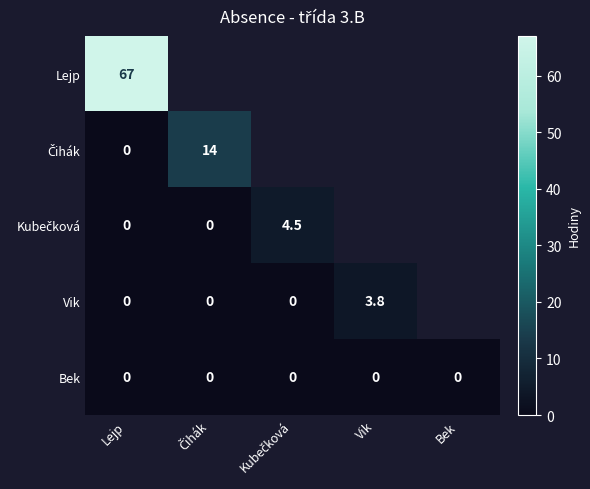

The value of Vik at Vik is 3.8. True or false?

True